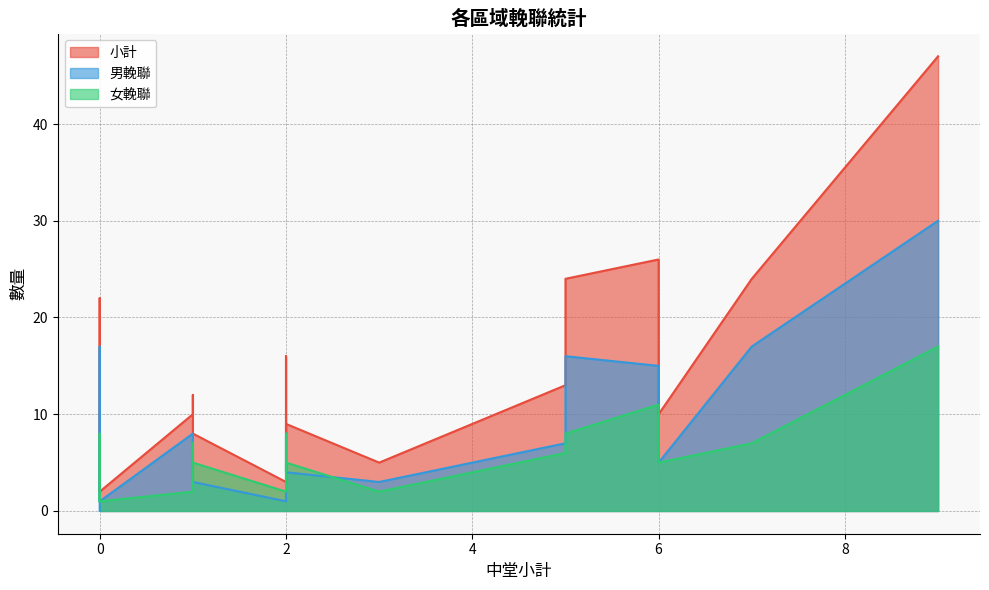

Rank the series by their average value, from lowest to highest.

女輓聯, 男輓聯, 小計